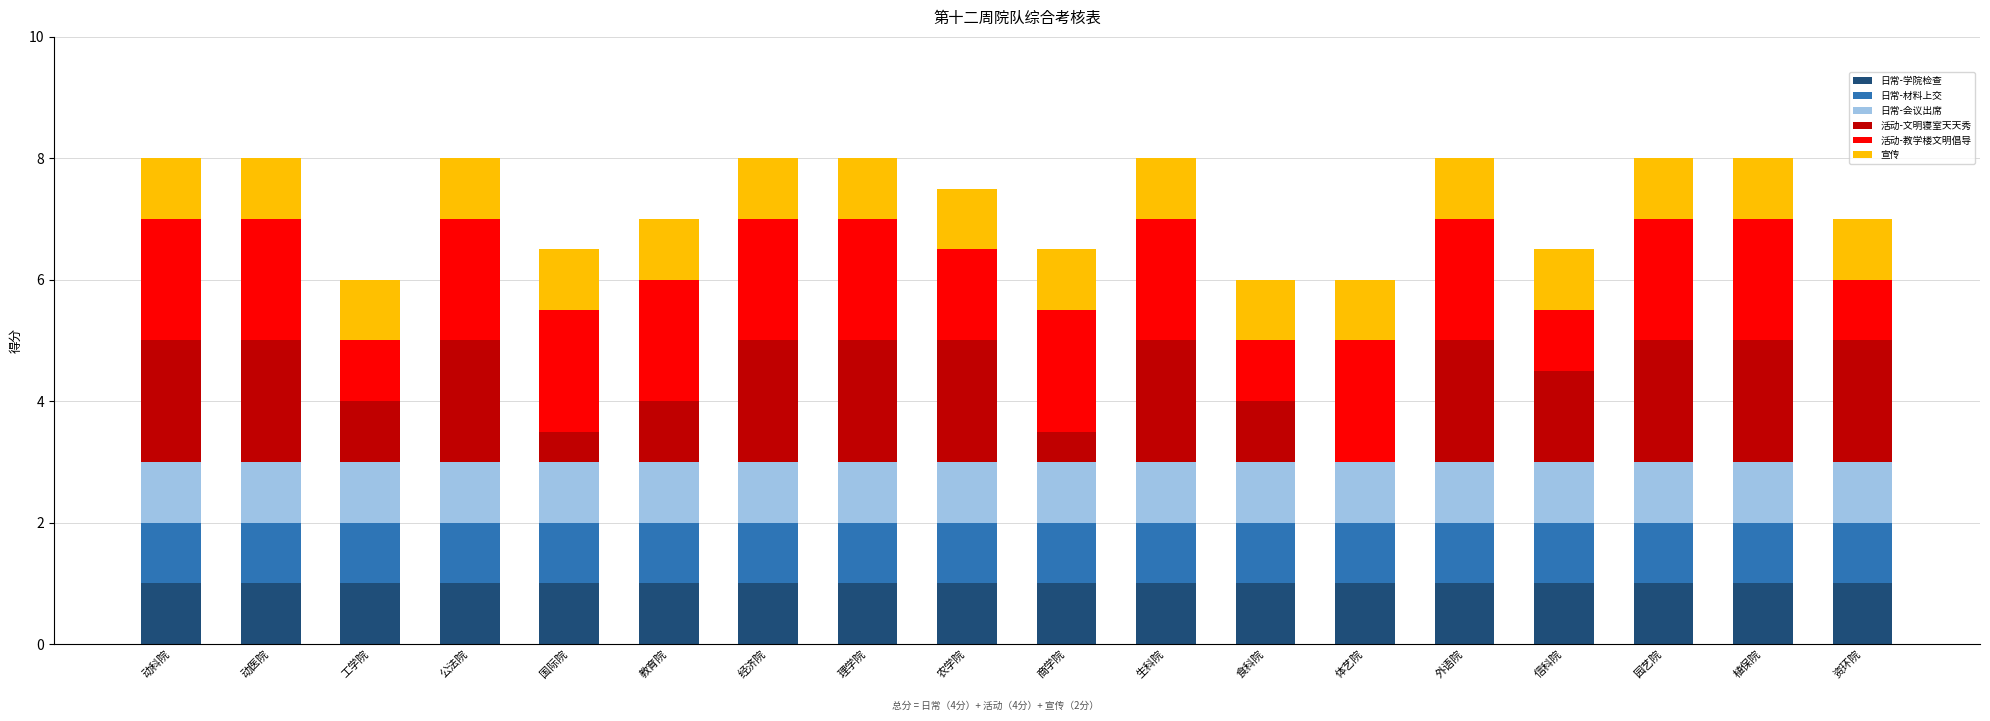

What is the total value across all series at 体艺院?

6.0